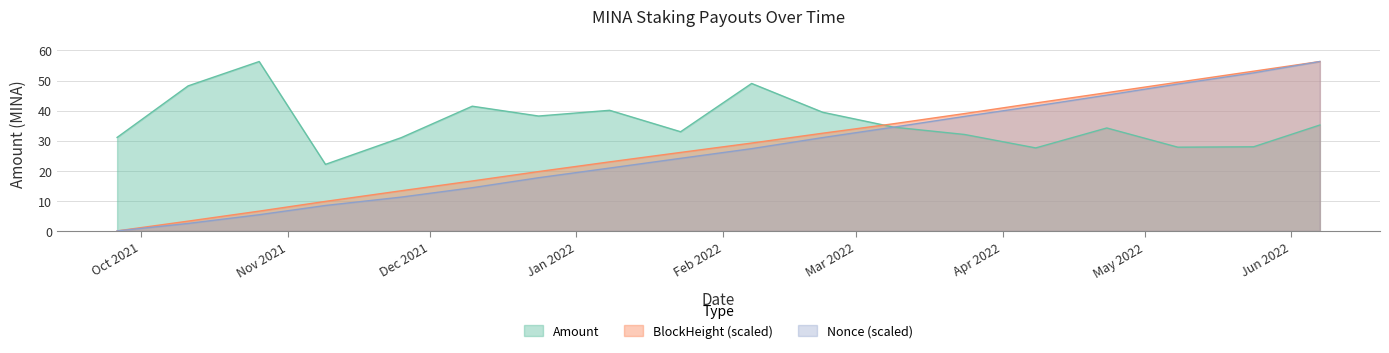

Count the number of data series in this chart.

3